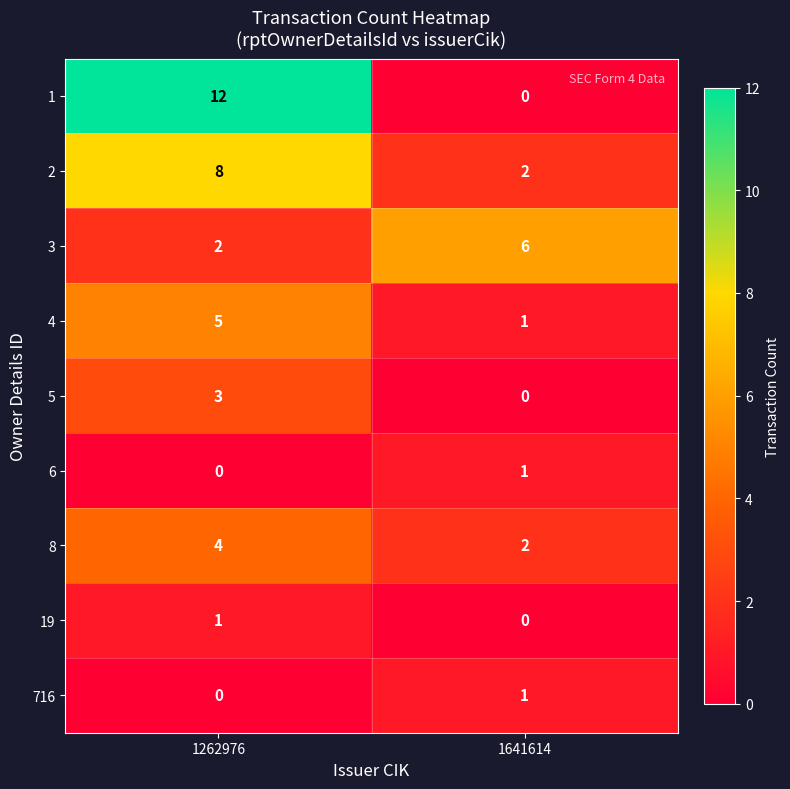

Is it true that 4 equals 5 at 1262976?

True